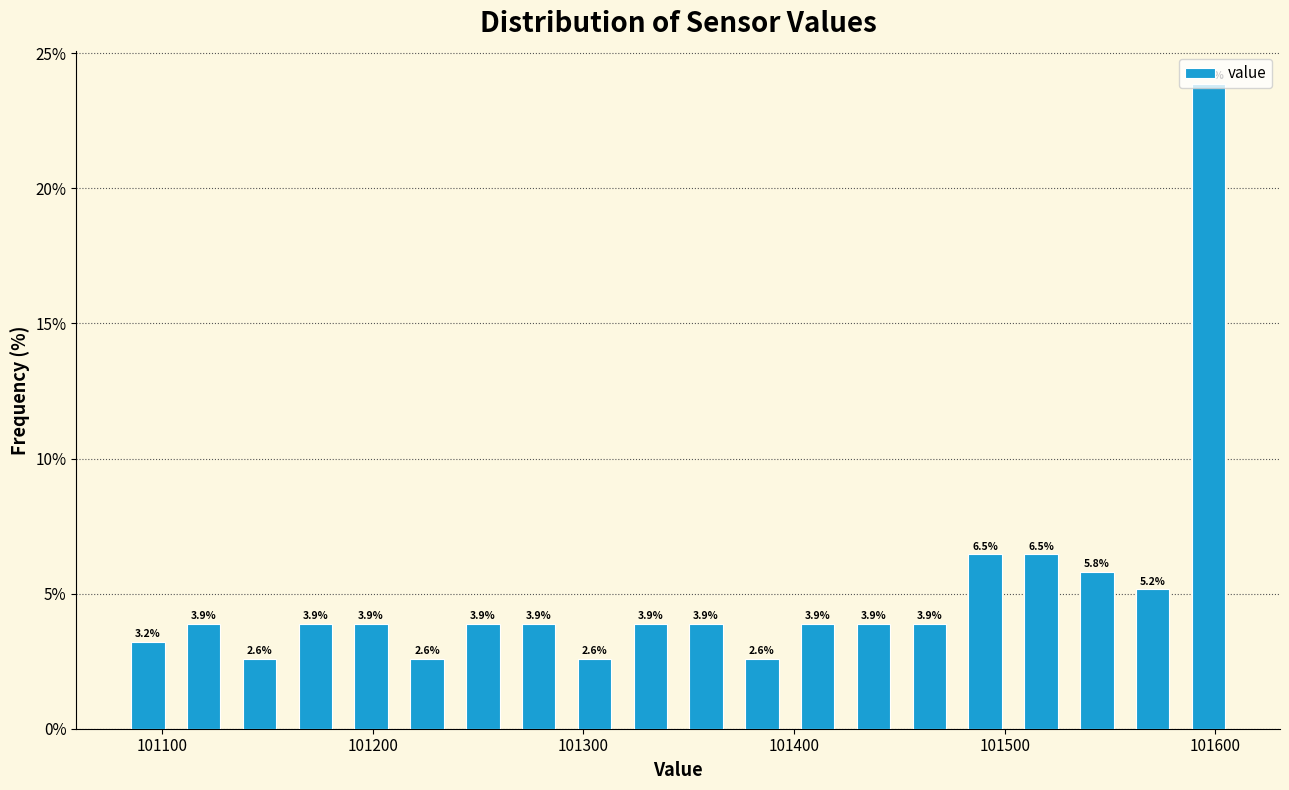

Read against the x-axis, roughly where is the centre of the tallest bar?

101600